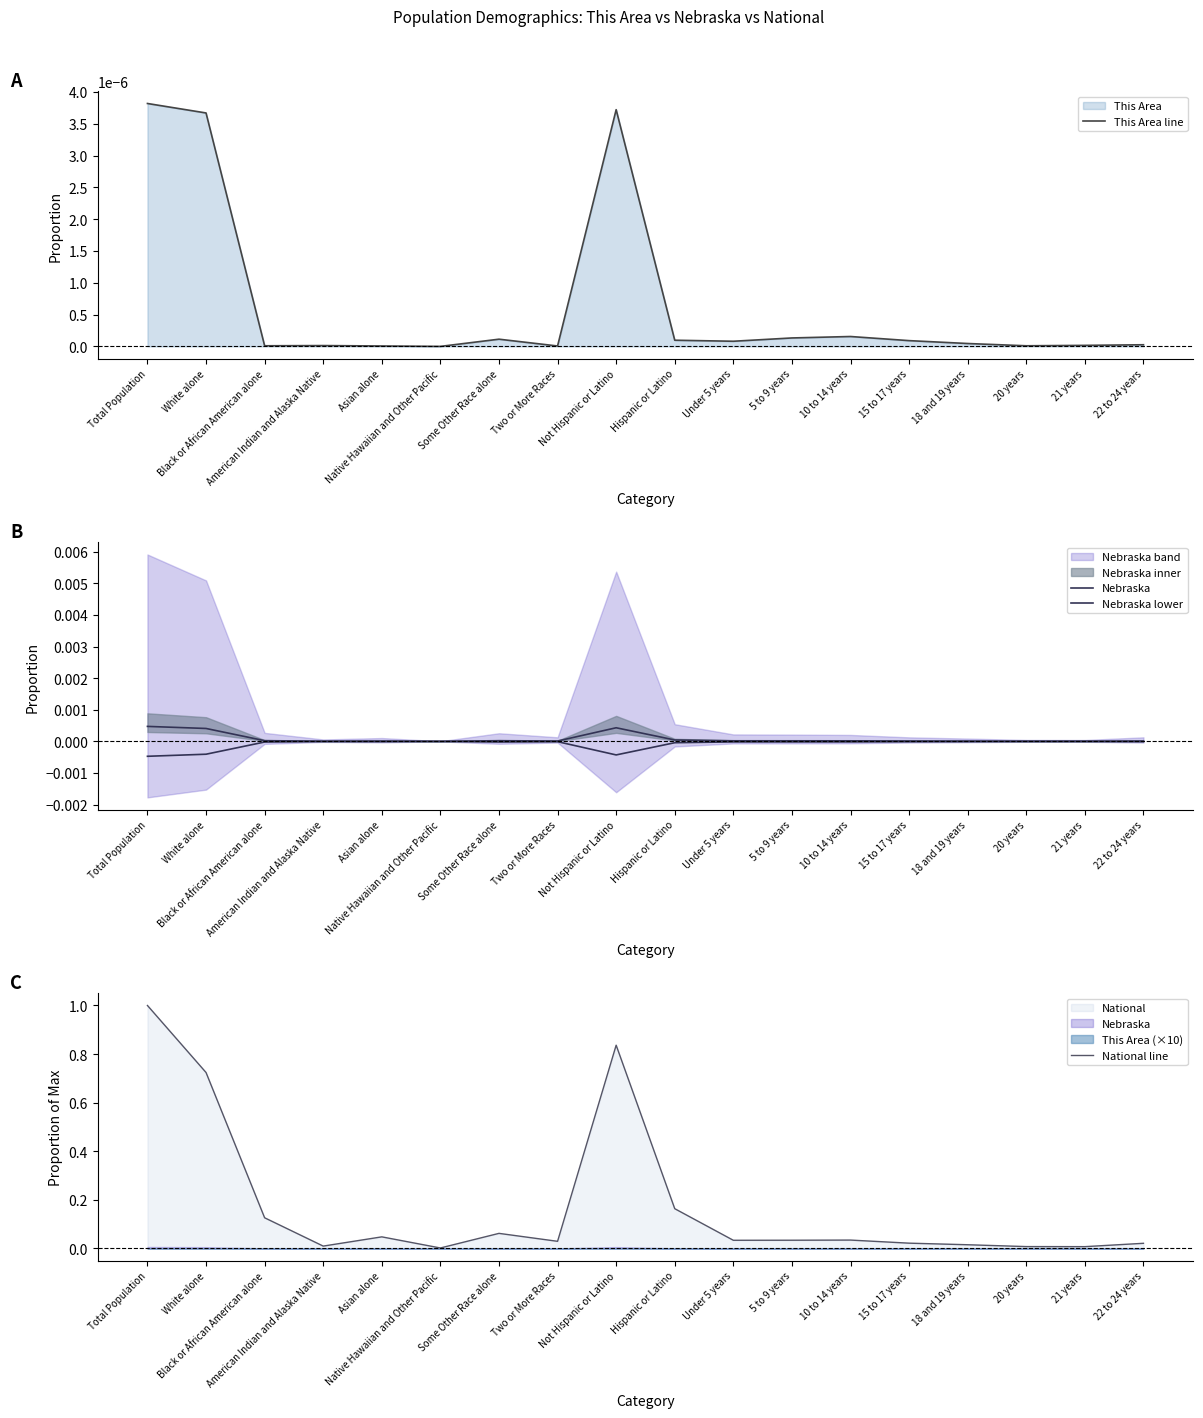

Where is National line nearest to the value 0?

Native Hawaiian and Other Pacific